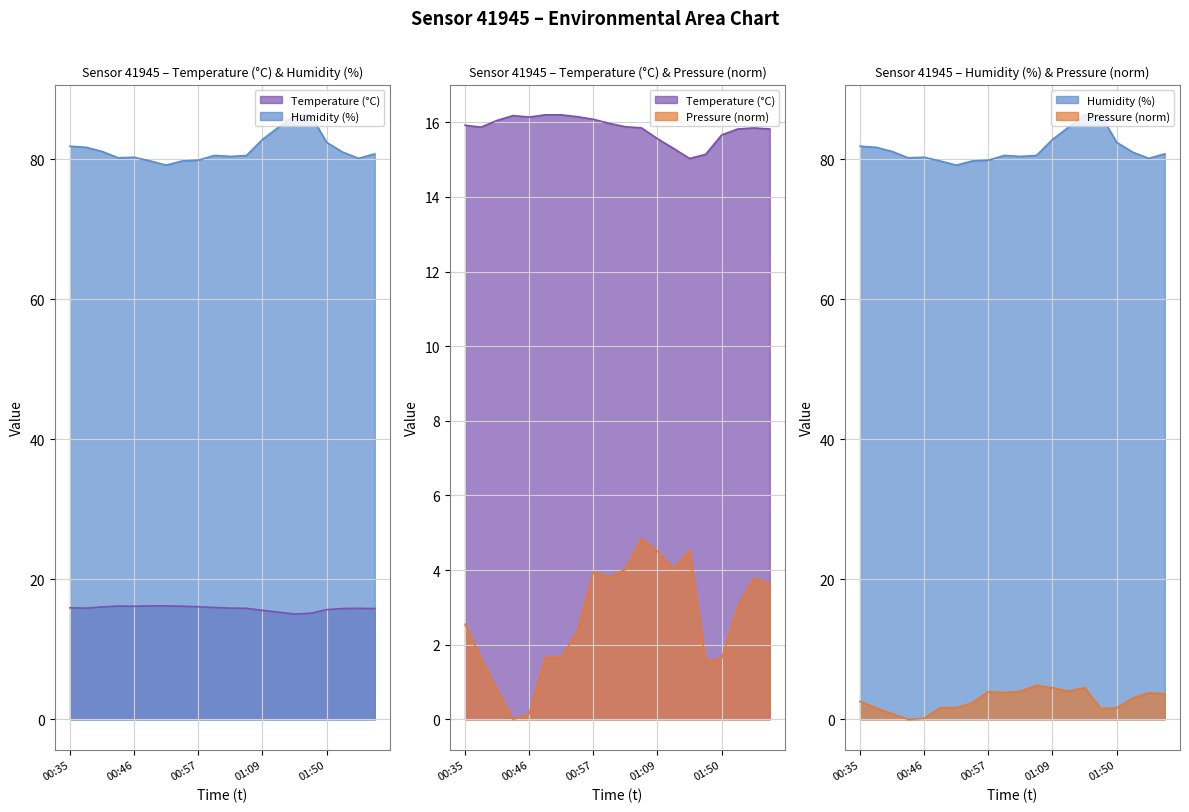

The value of temperature at 01:12 is 3.7. True or false?

False